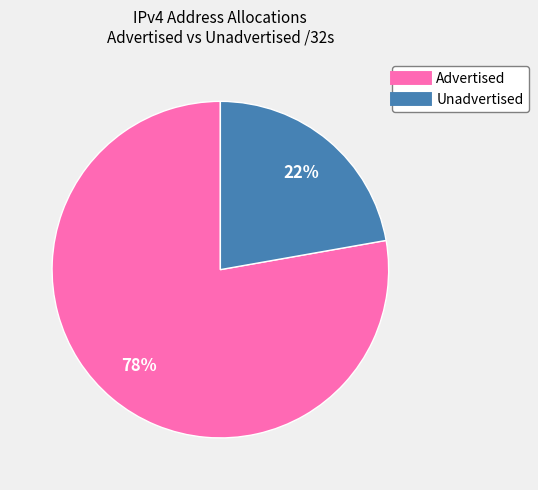

Does any single category account for the majority?

Yes